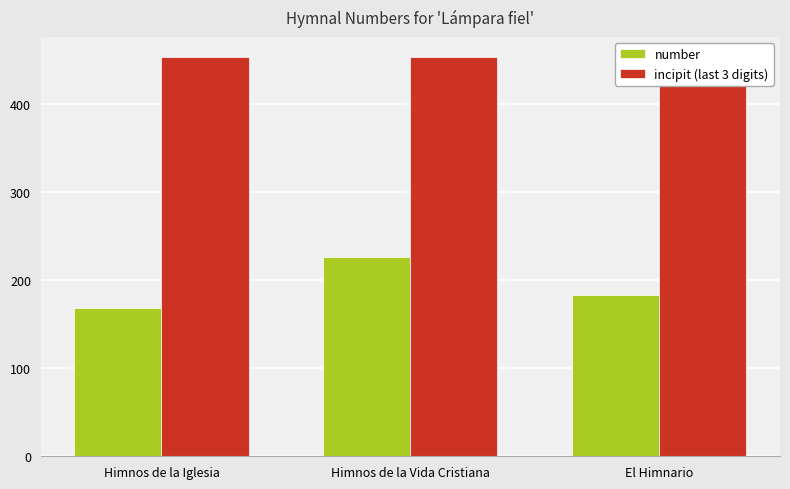

Are the bars horizontal?

No